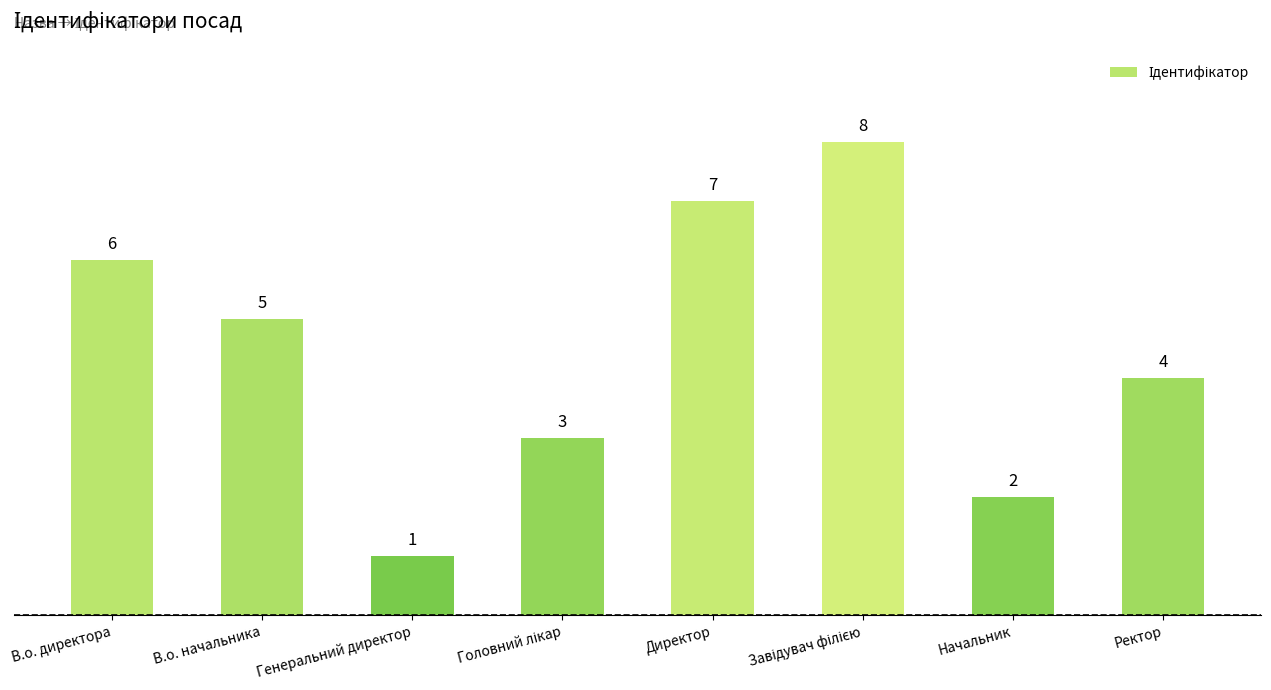

What is the difference between the maximum and second lowest values?

6